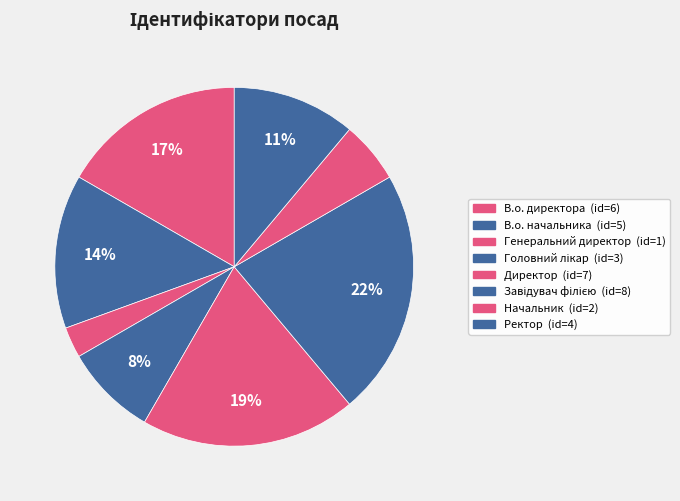

How many segments does this pie chart have?

8